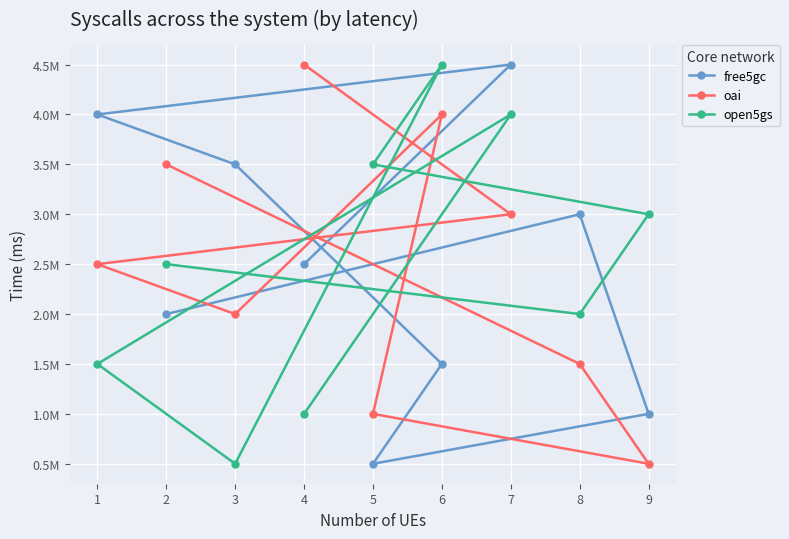

At how many categories does at least one series exceed 2728649?

9